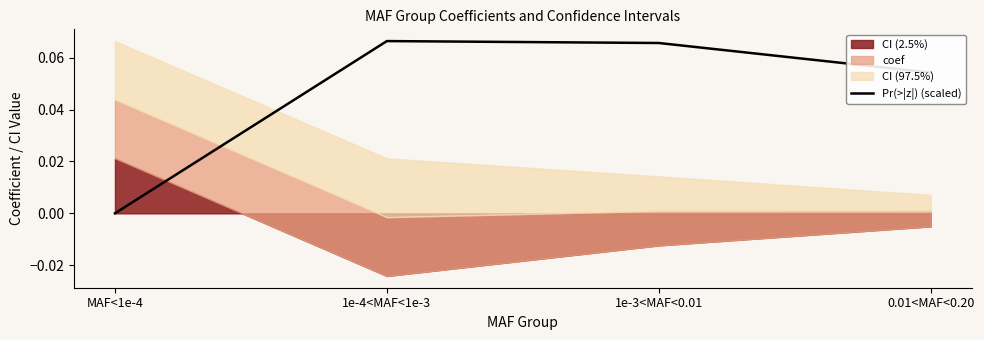

List the labels in order of value, largest first.

1e-4<MAF<1e-3, 1e-3<MAF<0.01, 0.01<MAF<0.20, MAF<1e-4